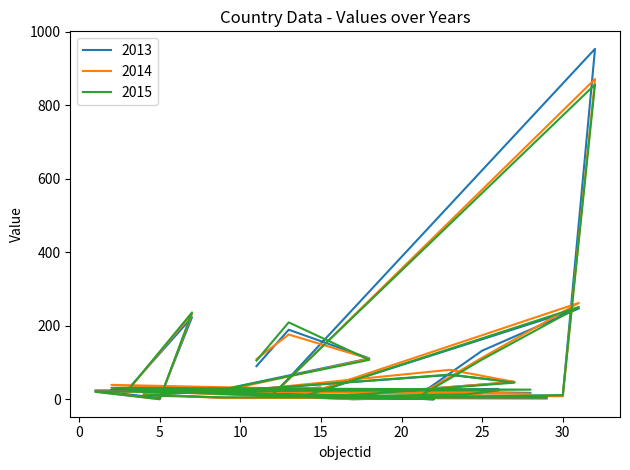

Where do 2013 and 2014 first cross each other?

29 and 9